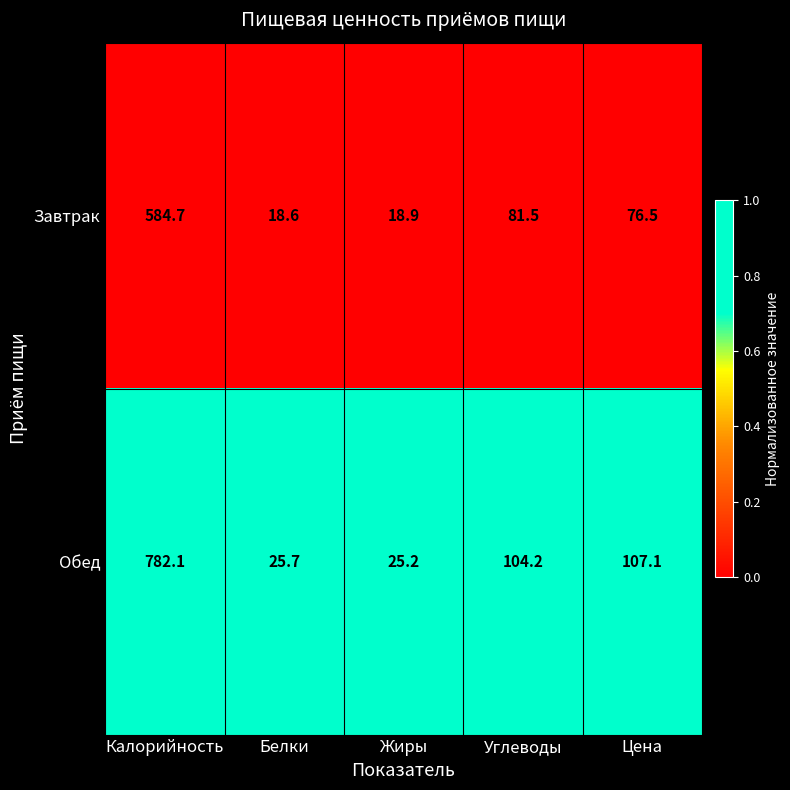

The Обед series shows 72.9 at Углеводы. True or false?

False